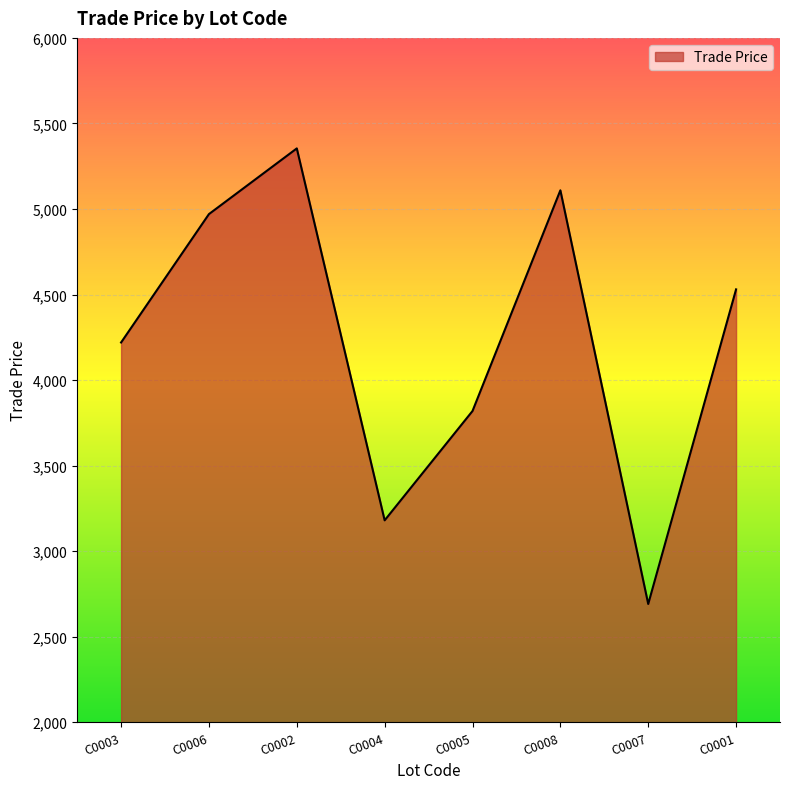

Rank the categories by value from lowest to highest.

C0007, C0004, C0005, C0003, C0001, C0006, C0008, C0002